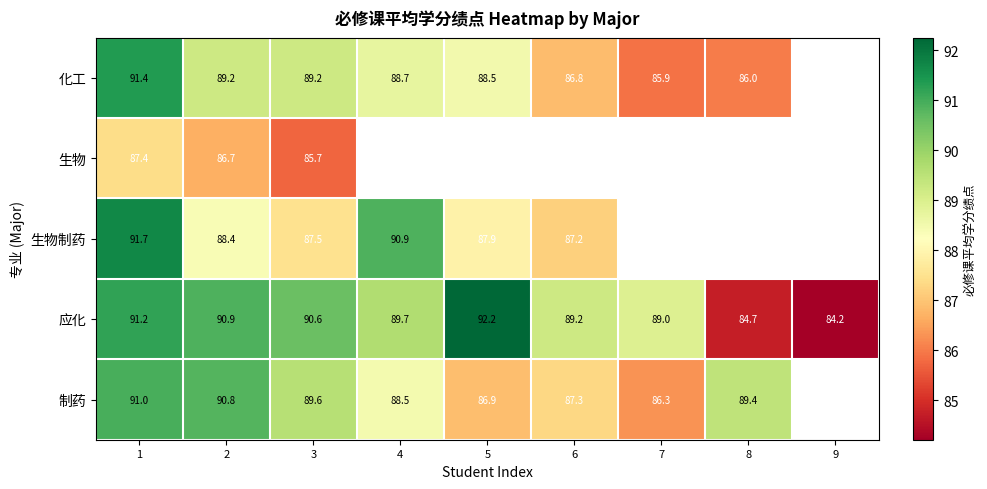

Rank the series at 2 from lowest to highest value.

生物, 生物制药, 化工, 制药, 应化